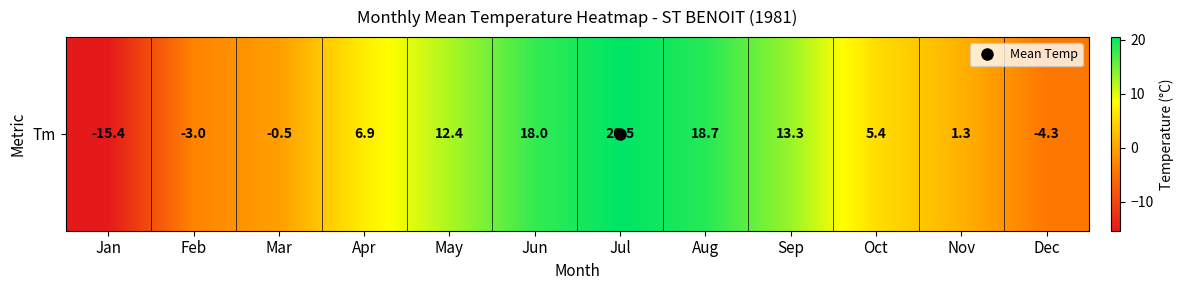

Which label corresponds to the largest value in the chart?

Jul